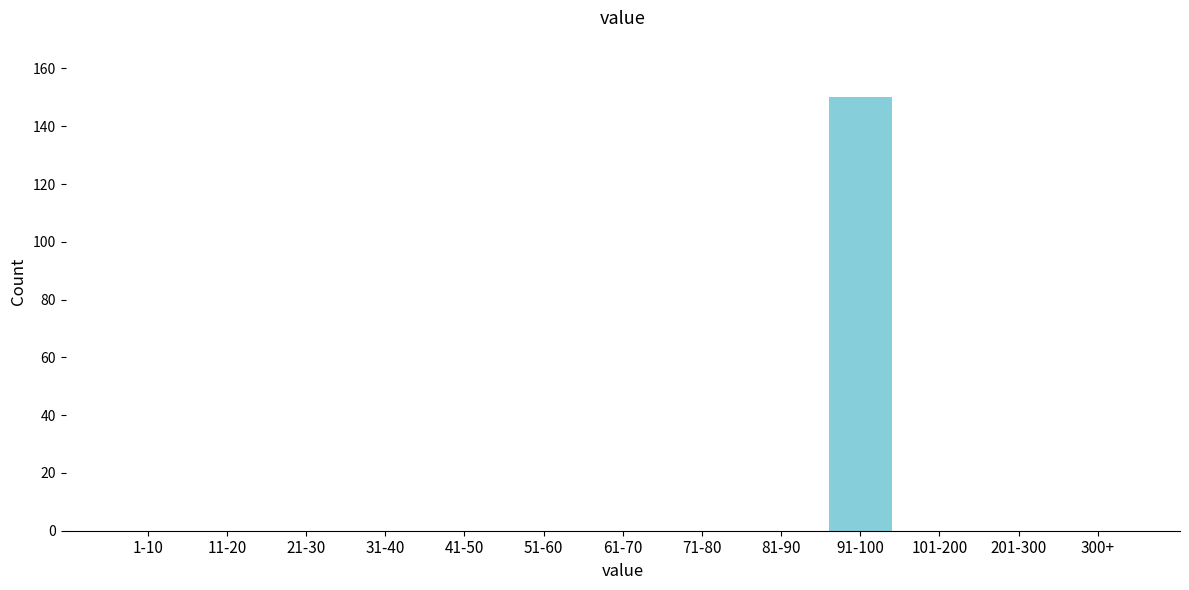

Reading left to right, transcribe all the data shown in this chart.

1-10=0	11-20=0	21-30=0	31-40=0	41-50=0	51-60=0	61-70=0	71-80=0	81-90=0	91-100=150	101-200=0	201-300=0	300+=0